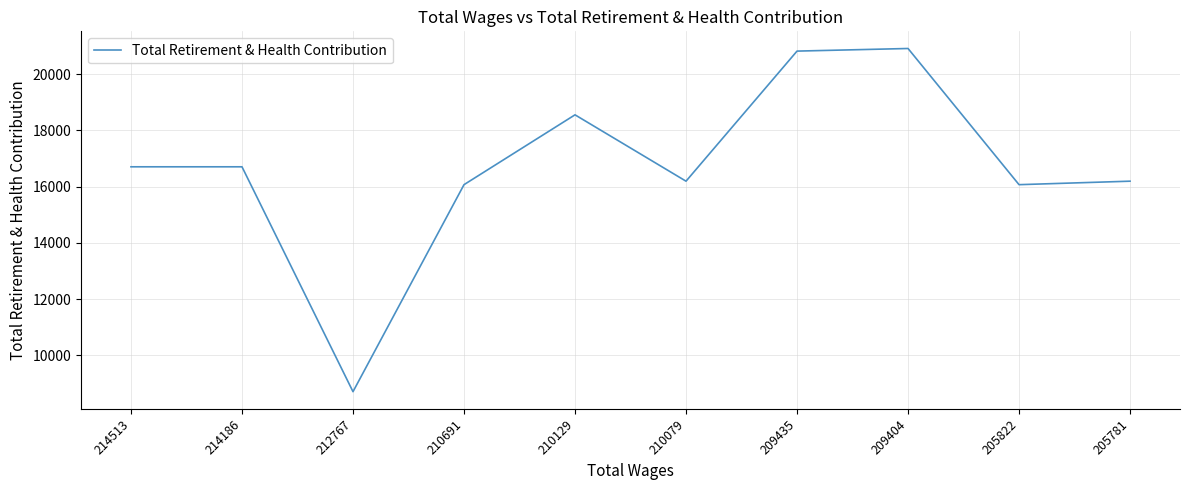

Where is the first local minimum?

212767